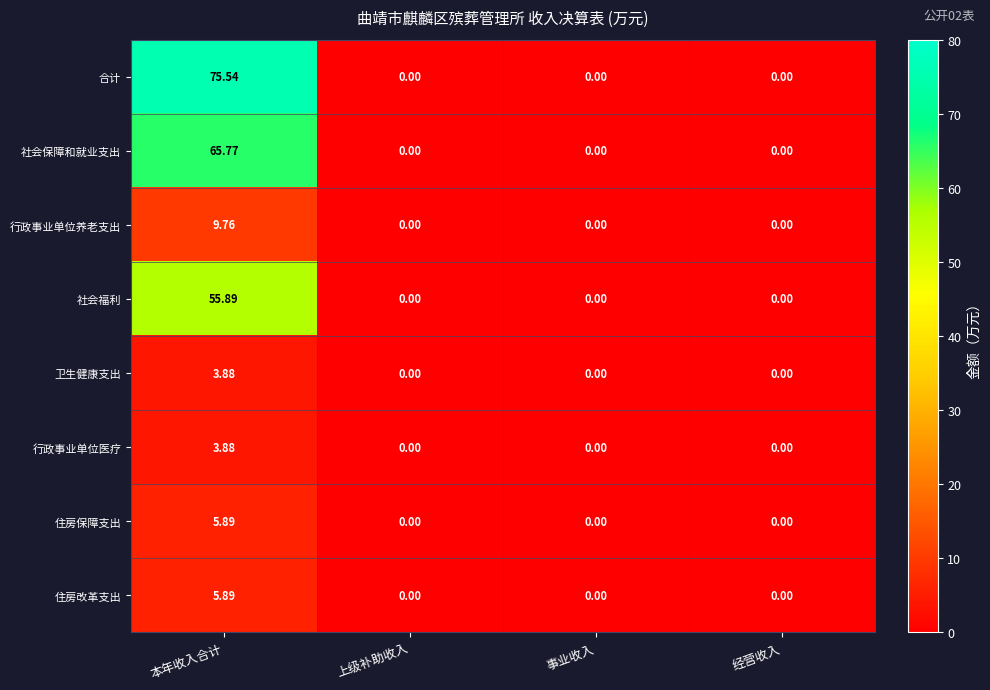

Which label corresponds to the largest value in the chart?

本年收入合计